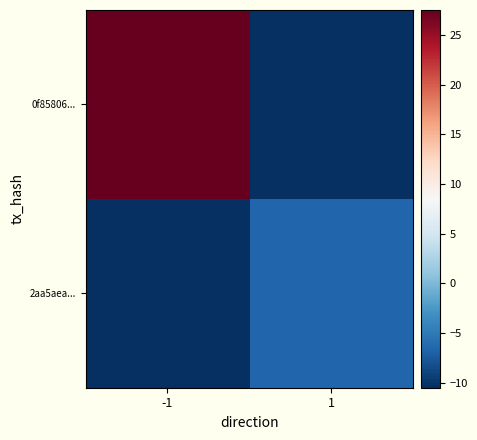

Reading left to right, list all the values displayed in this chart.

0f85806...: -1=27.5	1=-10.5
2aa5aea...: -1=-10.5	1=-6.5